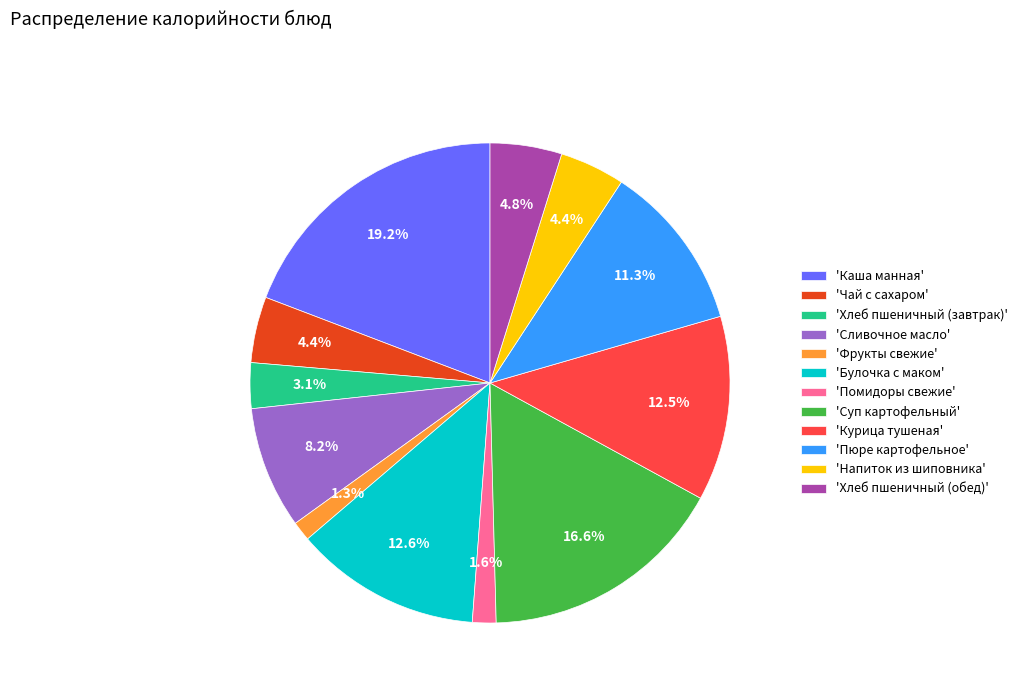

Does 'Пюре картофельное' represent more than half of the total?

No